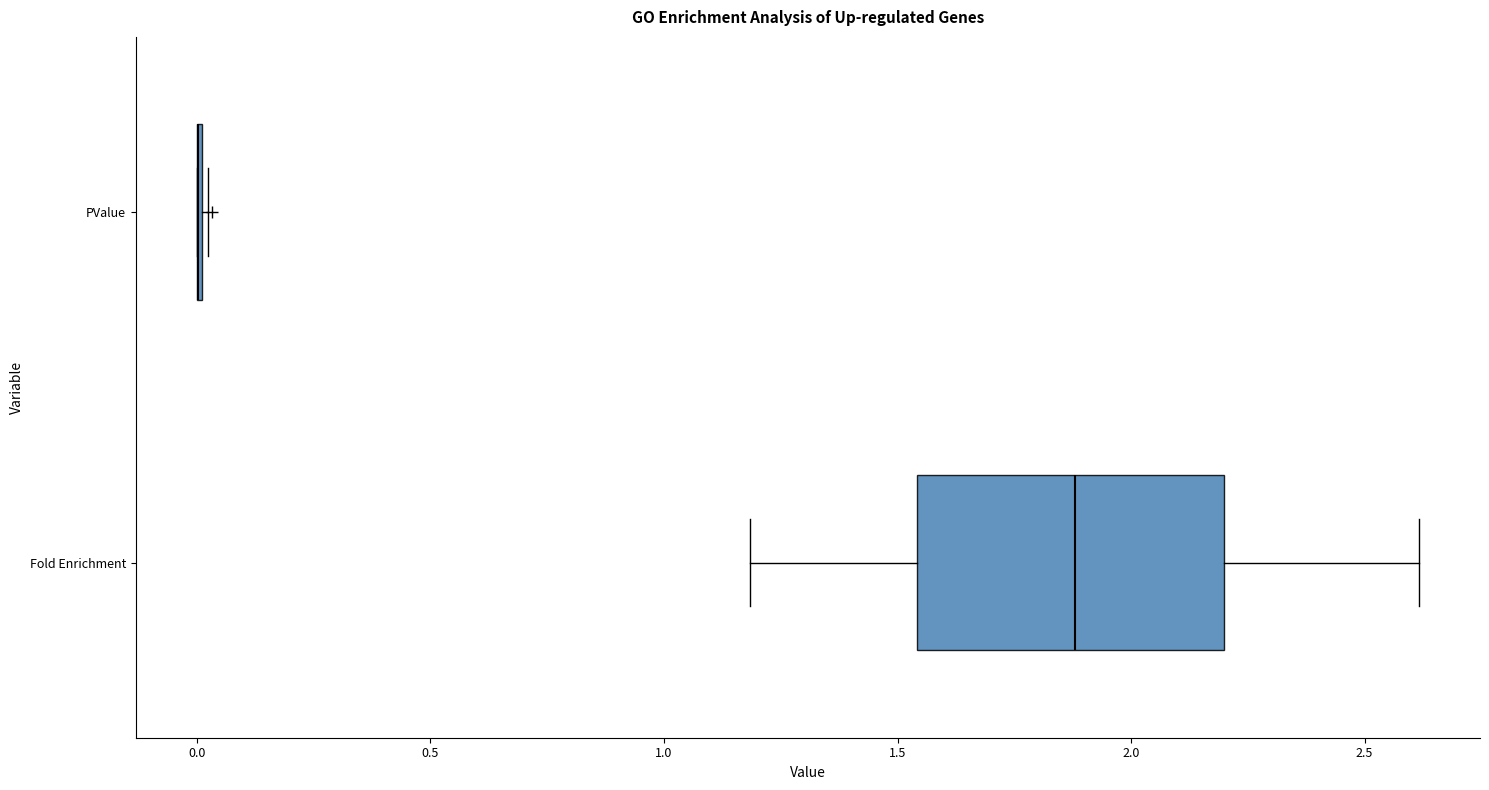

Comparing the boxes themselves (not the whiskers), which one is the widest?

Fold Enrichment